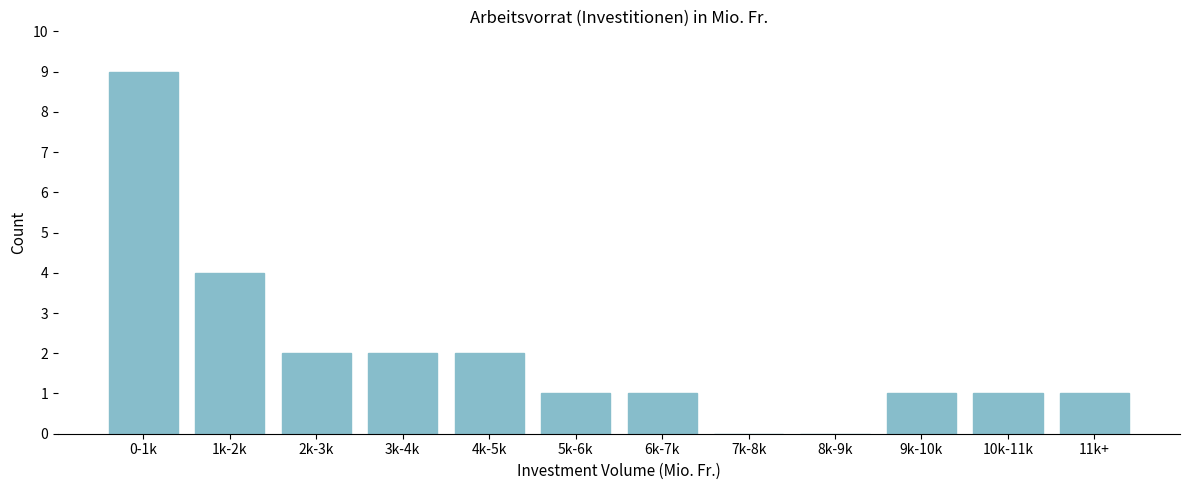

Reading left to right, what are all the values shown in this chart?

0-1k=9	1k-2k=4	2k-3k=2	3k-4k=2	4k-5k=2	5k-6k=1	6k-7k=1	7k-8k=0	8k-9k=0	9k-10k=1	10k-11k=1	11k+=1